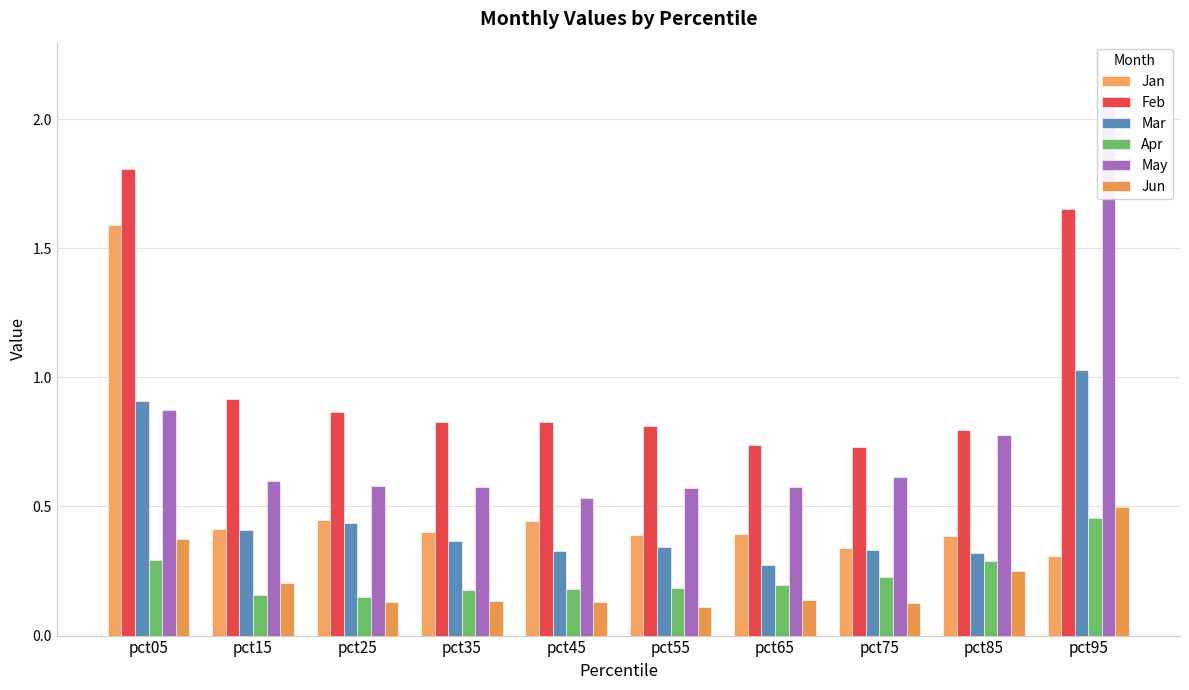

Is the value of Feb at pct95 greater than the value of Jan at pct85?

Yes